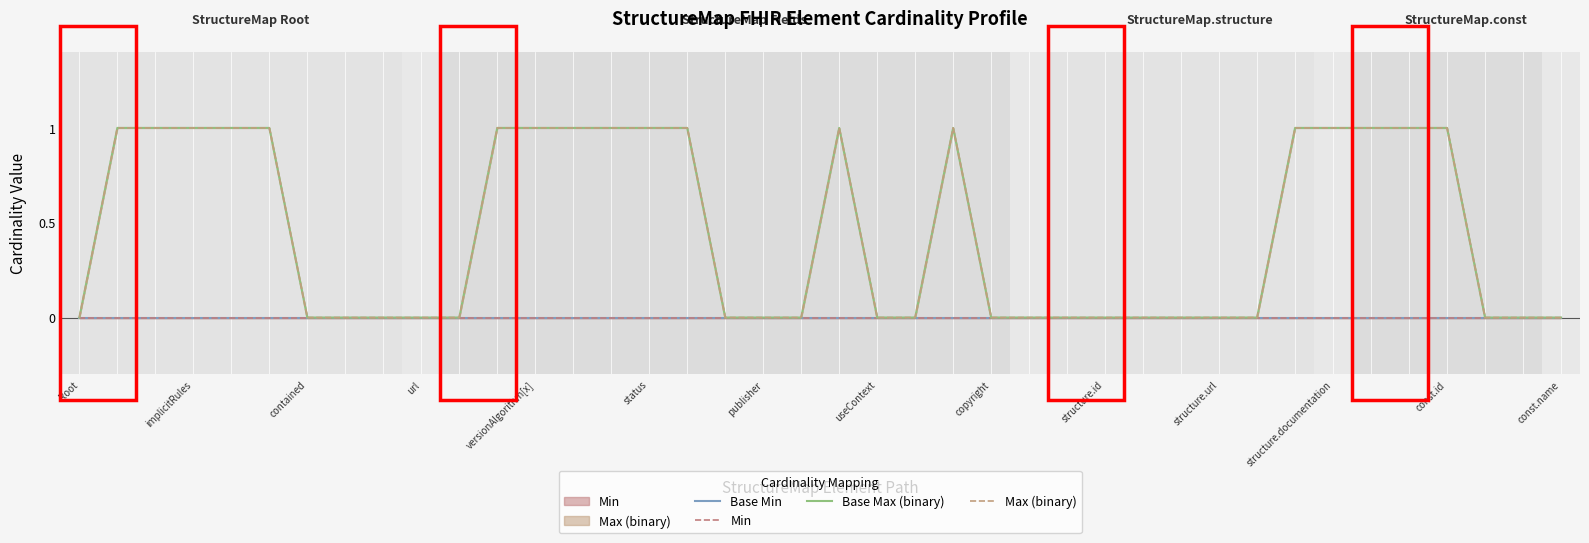

How many lines are shown in the chart?

4